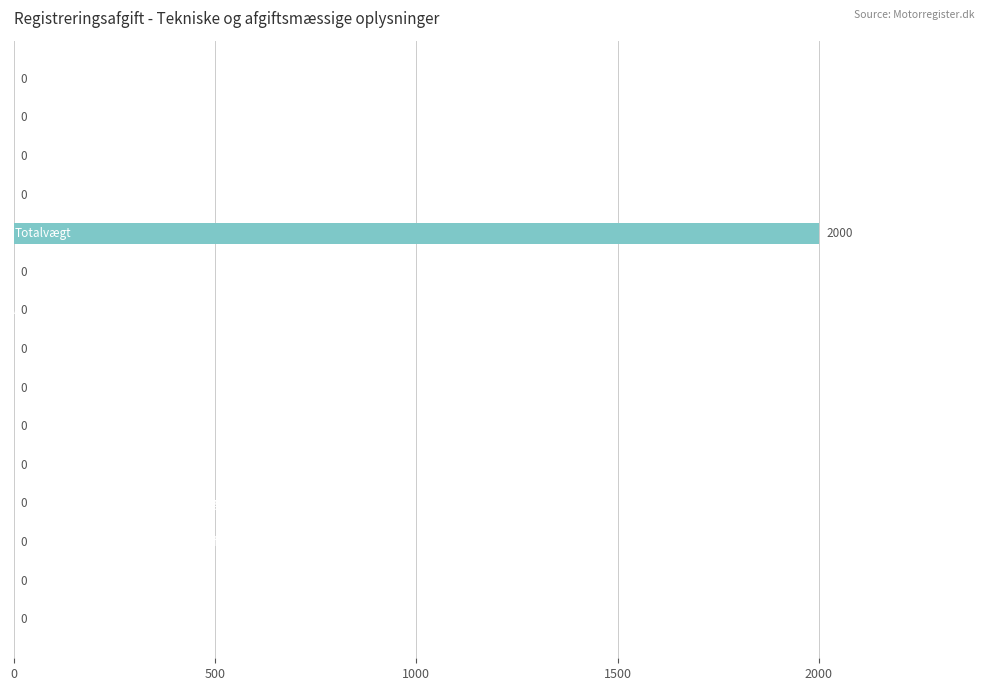

What is the average value?

133